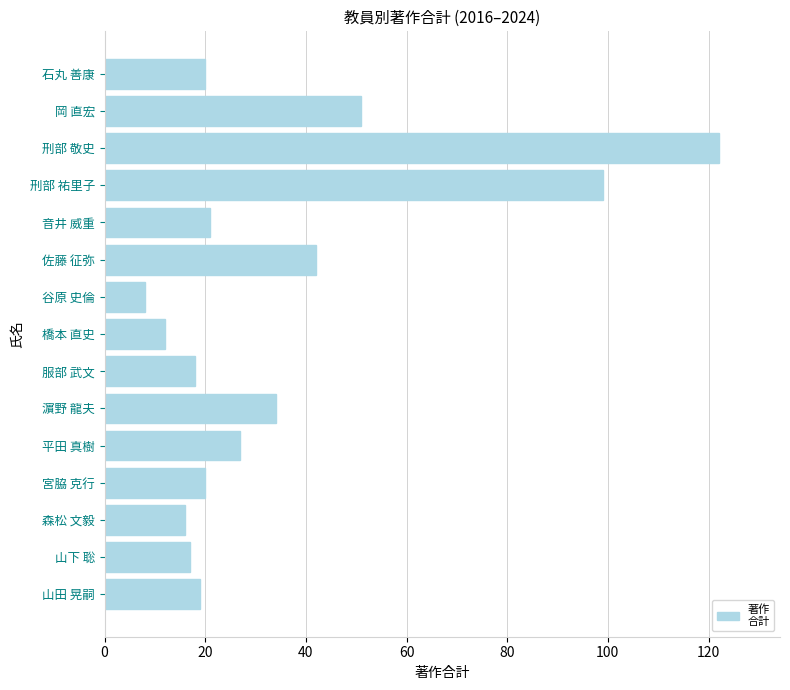

Between 森松 文毅 and 音井 威重, which is larger?

音井 威重